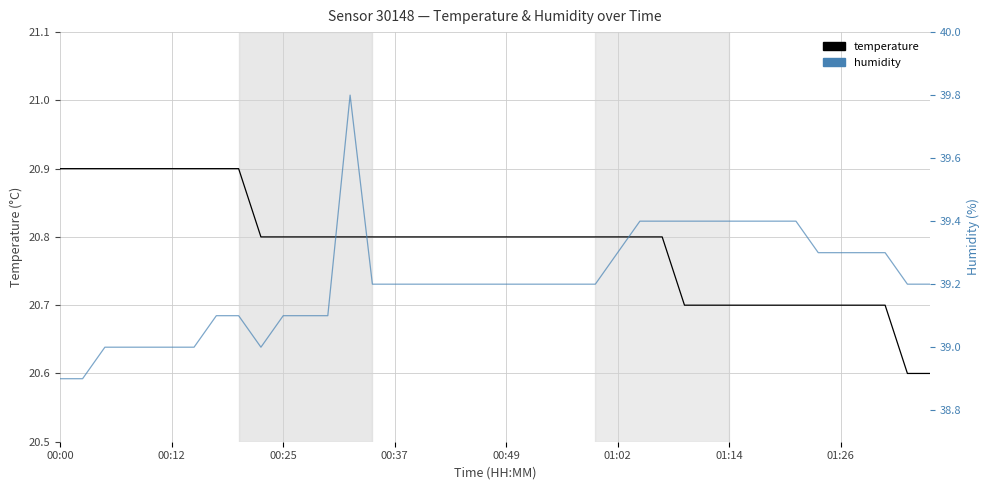

Count the humidity values in the range 39 to 40.

38